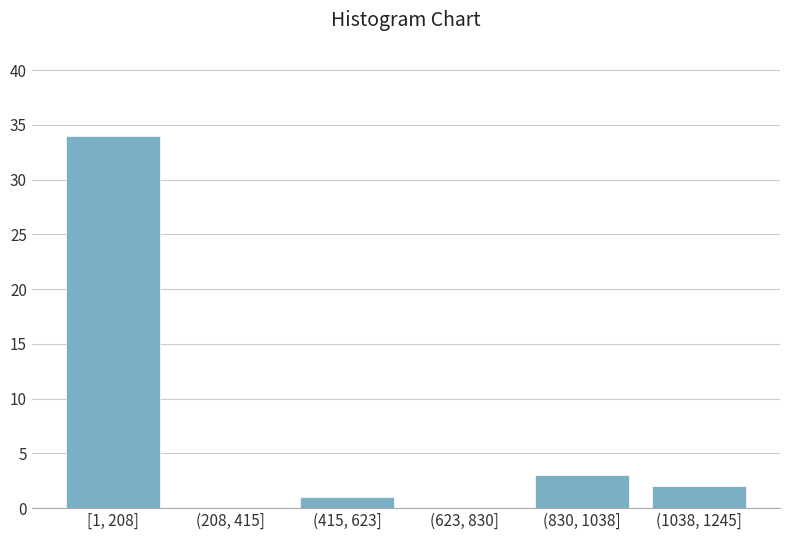

Reading left to right, list all the values displayed in this chart.

[1, 208]=34	(208, 415]=0	(415, 623]=1	(623, 830]=0	(830, 1038]=3	(1038, 1245]=2